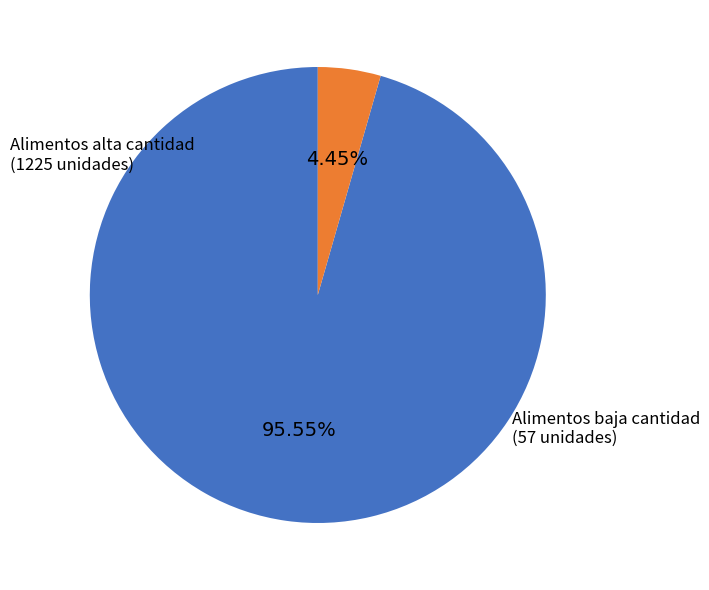

Does Alimentos baja cantidad represent more than half of the total?

No